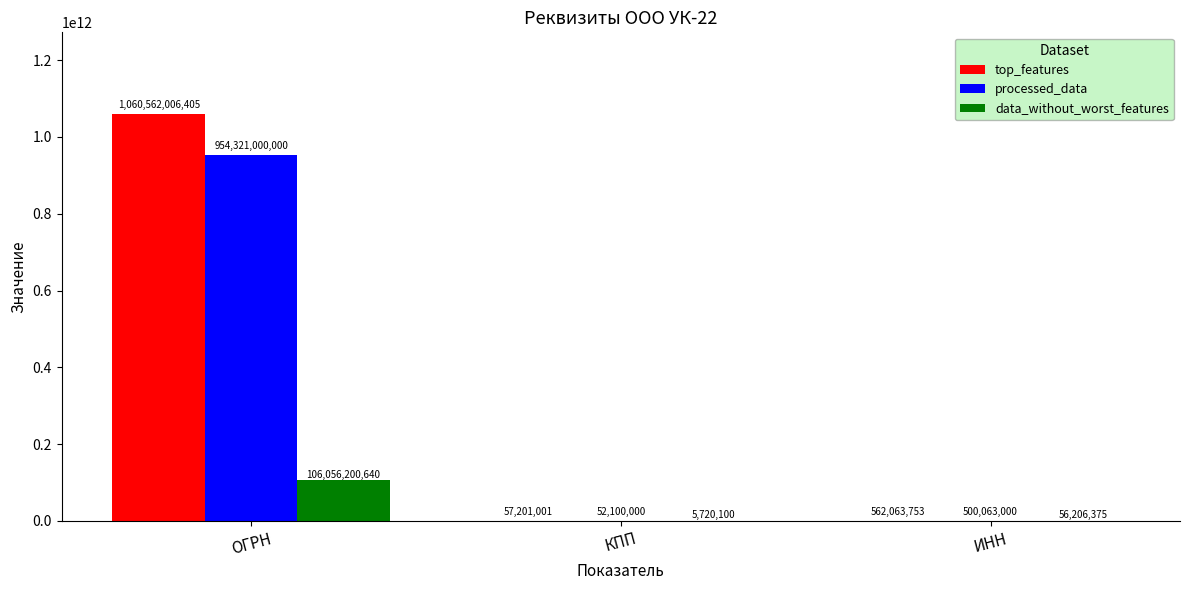

What is the total value across all series at ОГРН?

2120939207045